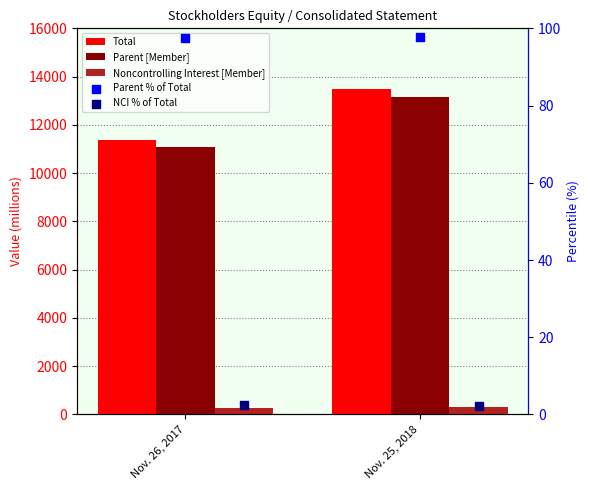

Which series has the largest total across all categories?

Total